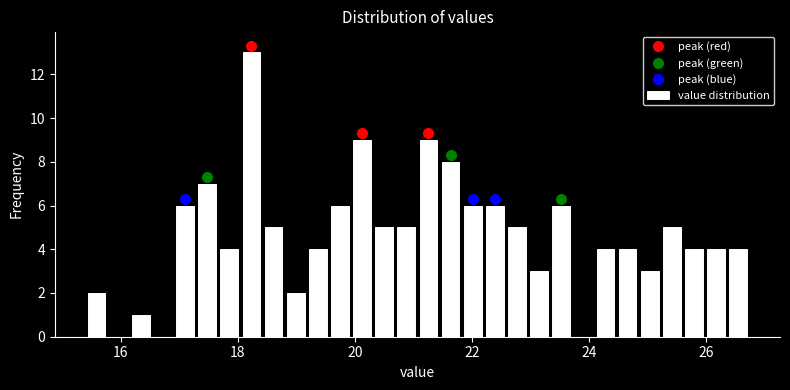

Read against the x-axis, roughly where is the centre of the tallest bar?

18.2